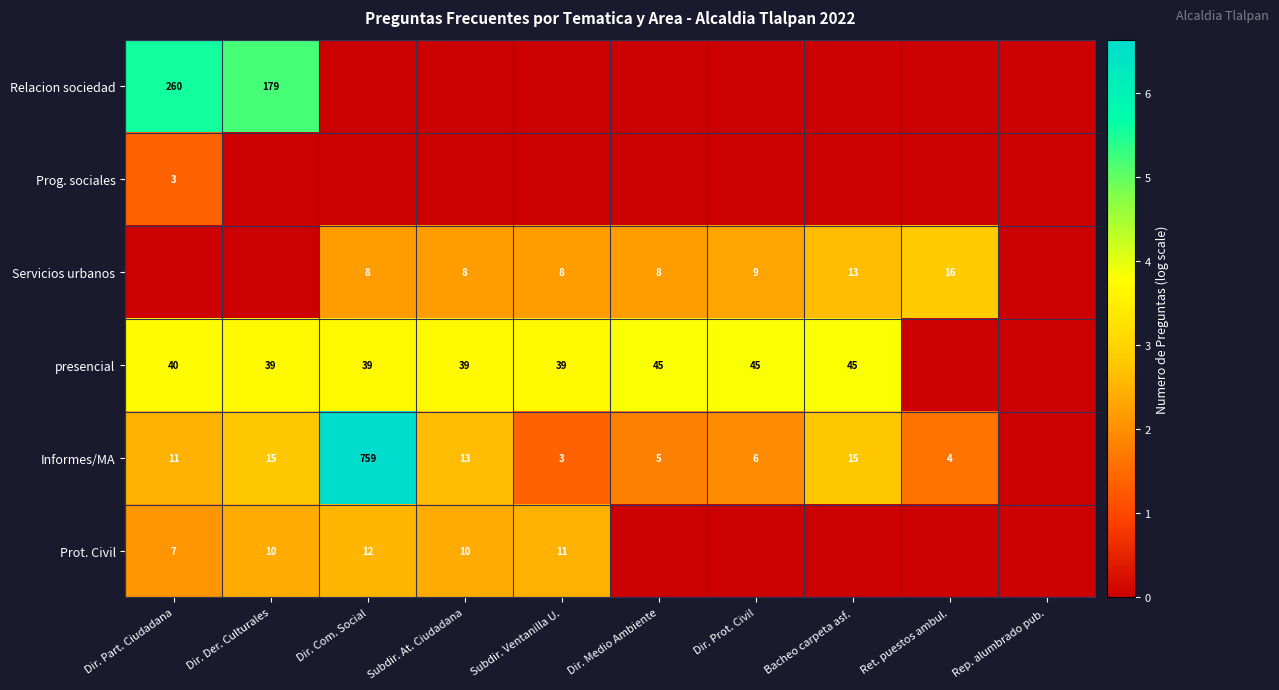

The Servicios urbanos series shows 3 at Dir. Prot. Civil. True or false?

False